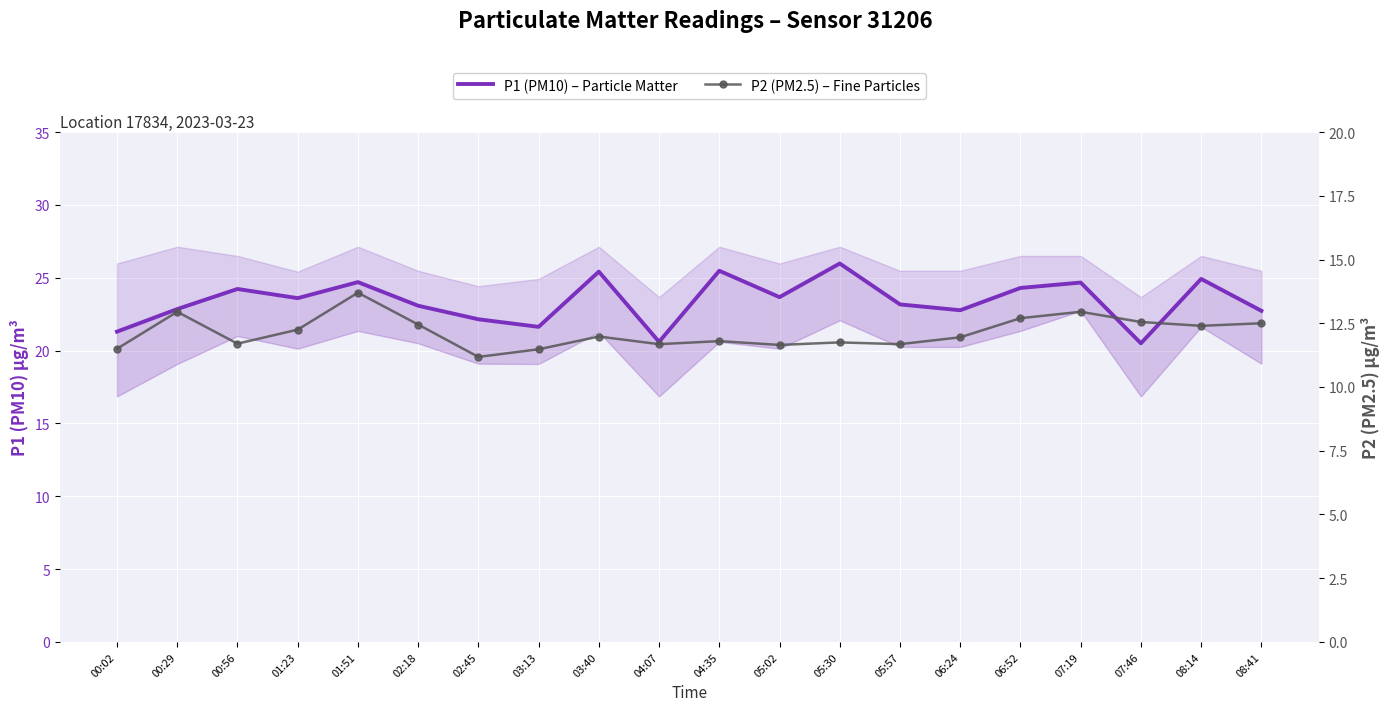

What is the difference between the highest and lowest values at 04:07?

8.9